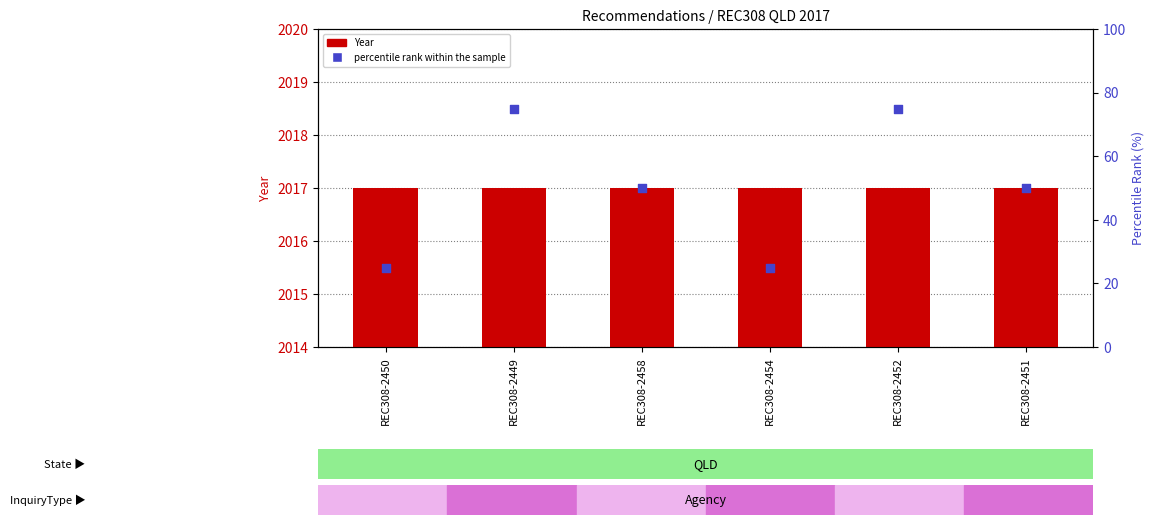

At which category is the sum across all series the highest?

REC308-2449